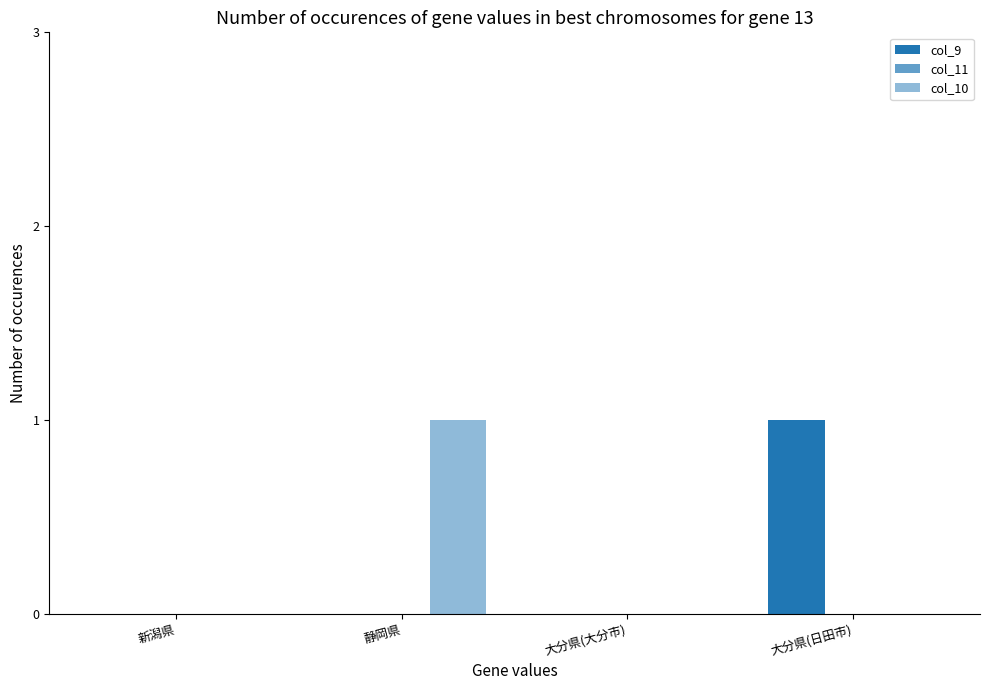

Reading left to right, what are all the values shown in this chart?

col_9: 0	0	0	1
col_11: 0	0	0	0
col_10: 0	1	0	0